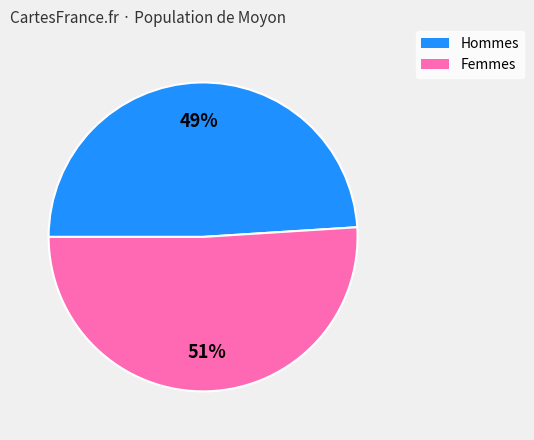

To the nearest percent, what is the difference between the largest and smallest slice percentages?

2%